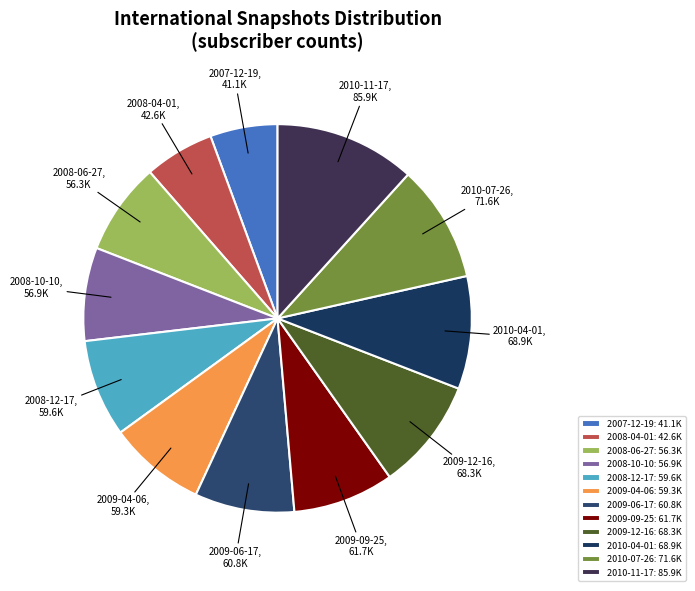

Combined, do 2009-12-16 and 2008-06-27 account for over 50%?

No